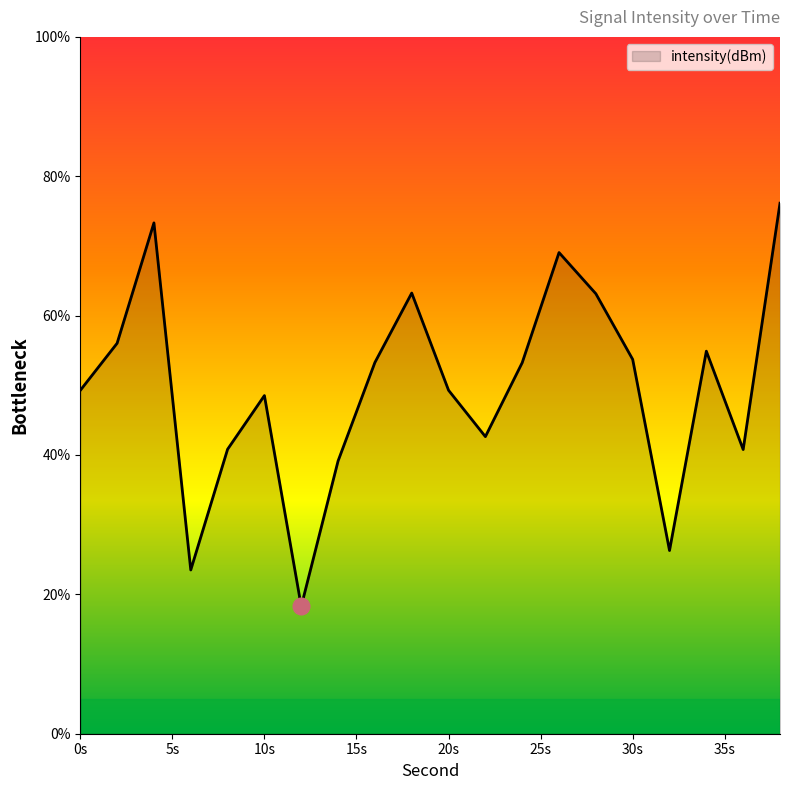

What is the smallest value displayed?

18.3